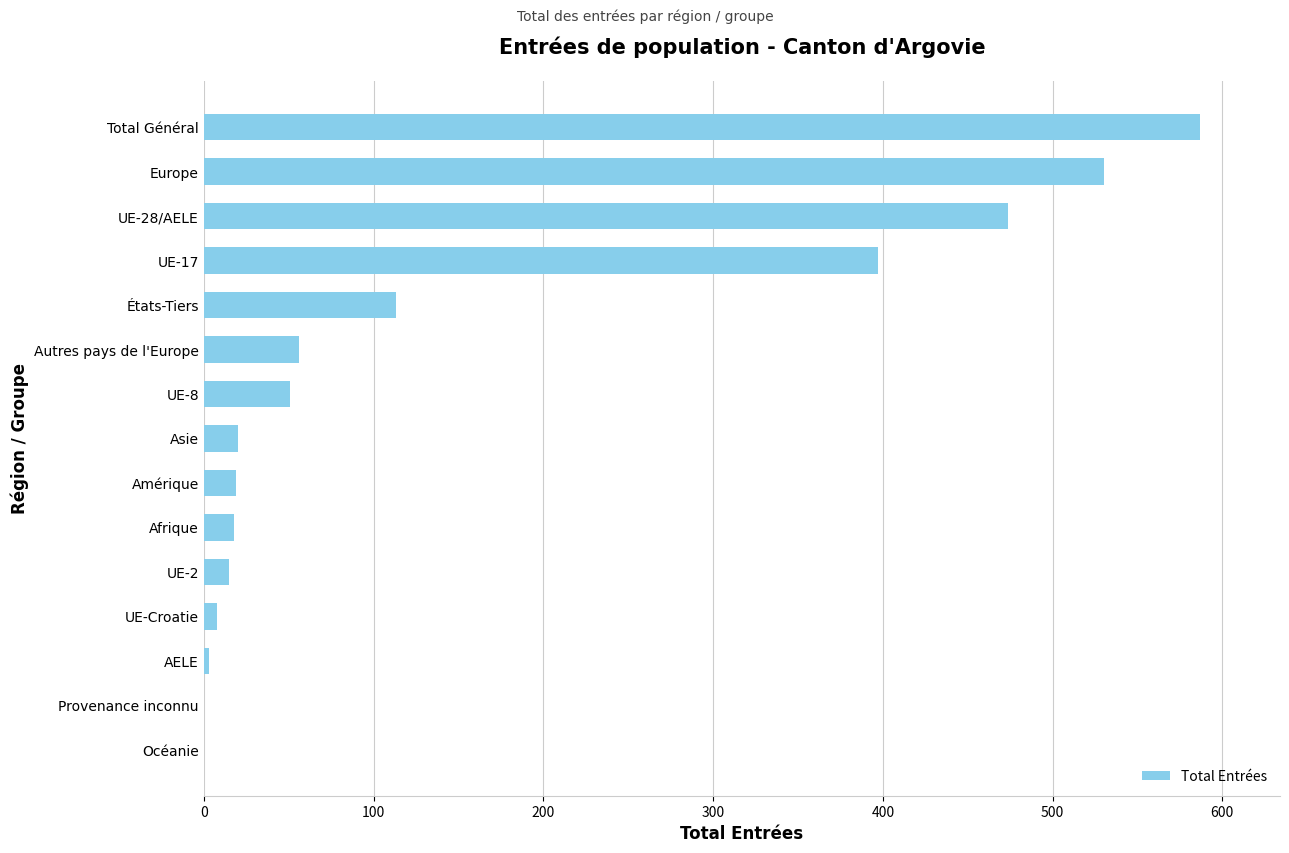

At which label is the value closest to 293?

UE-17